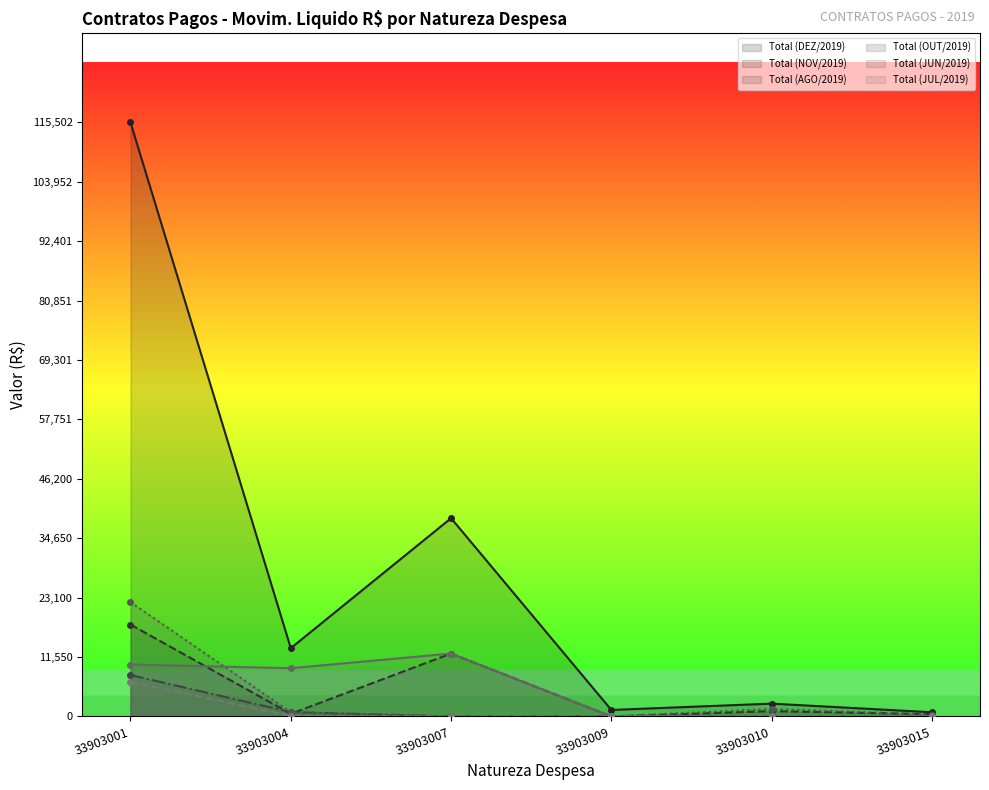

Which series has the largest total across all categories?

Total (DEZ/2019)